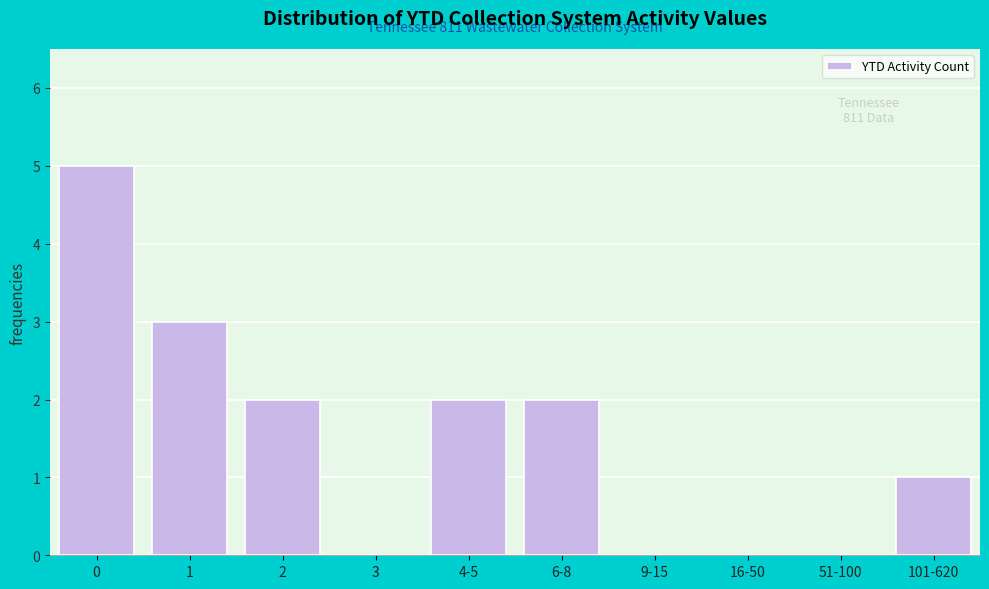

Reading left to right, what are all the values shown in this chart?

0=5	1=3	2=2	3=0	4-5=2	6-8=2	9-15=0	16-50=0	51-100=0	101-620=1